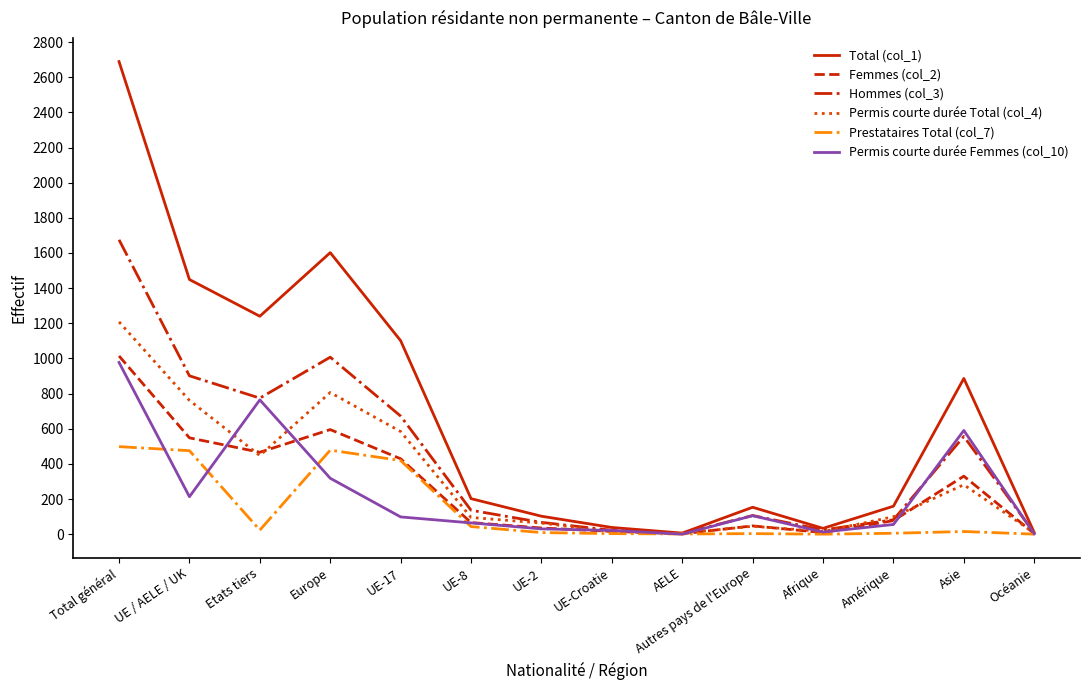

What is the greatest value displayed?

2689